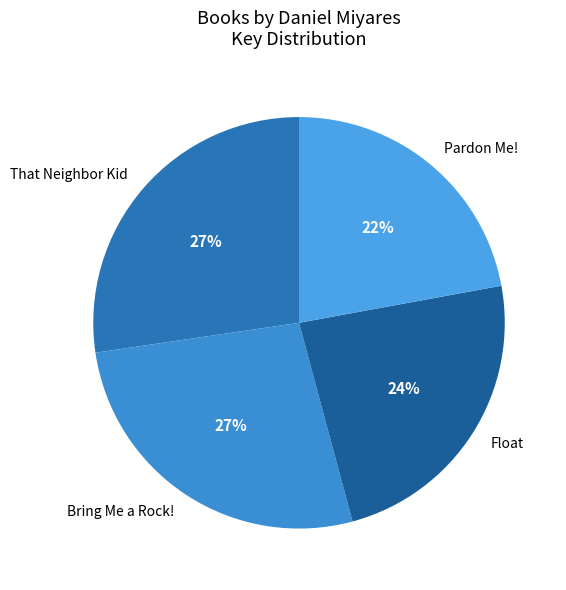

Does any single category account for the majority?

No